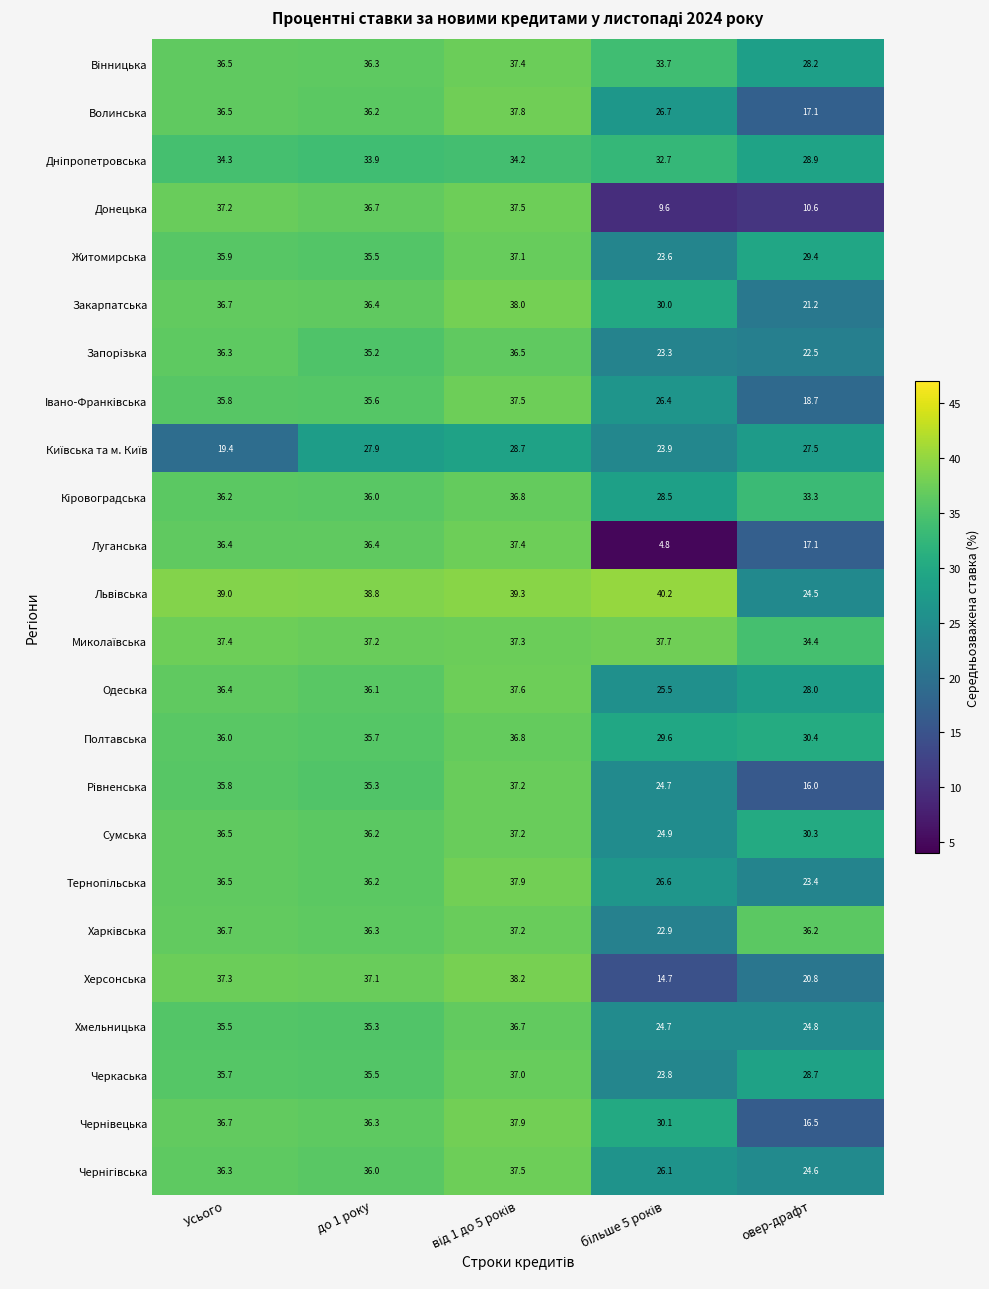

Where does the Кiровоградська series first go above 36?

Усього